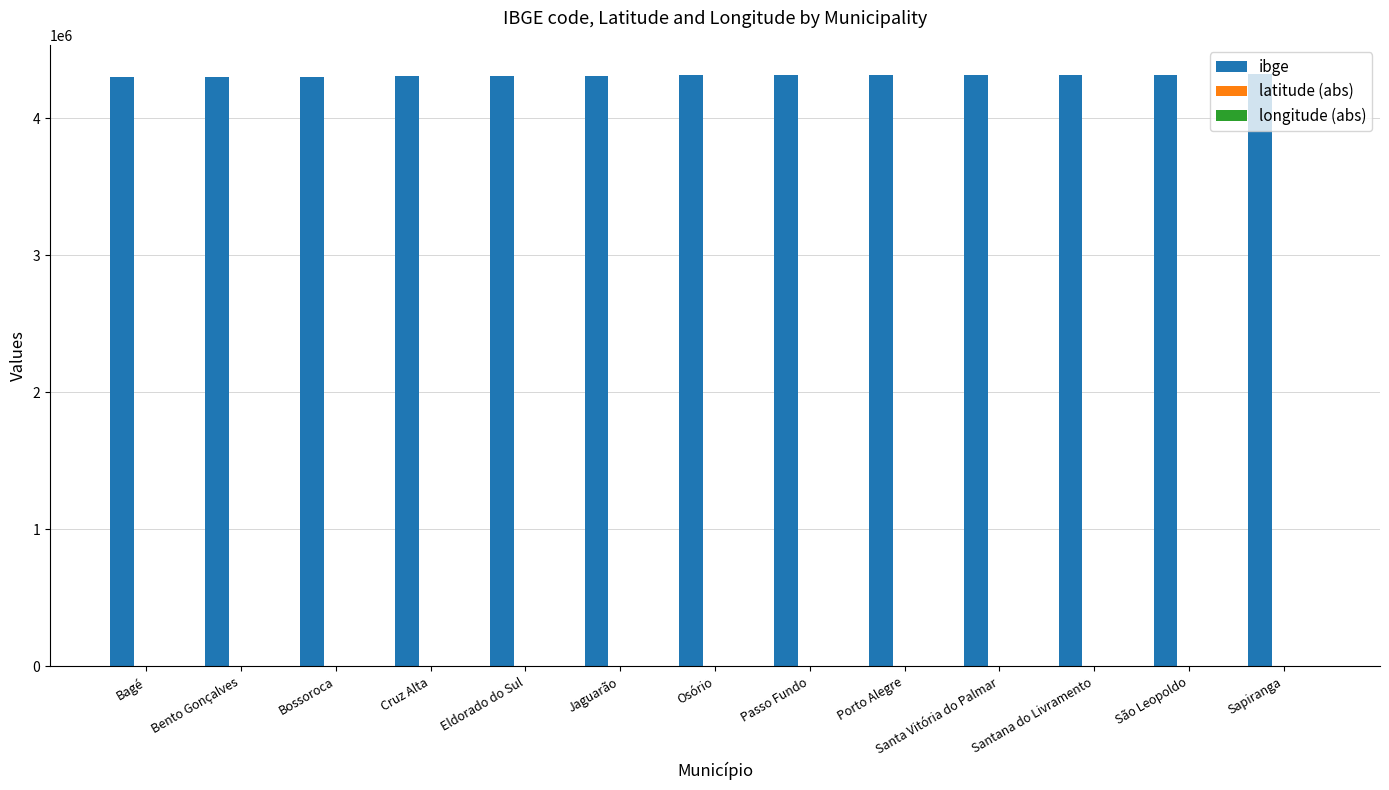

What is the greatest value displayed?

4319901.0